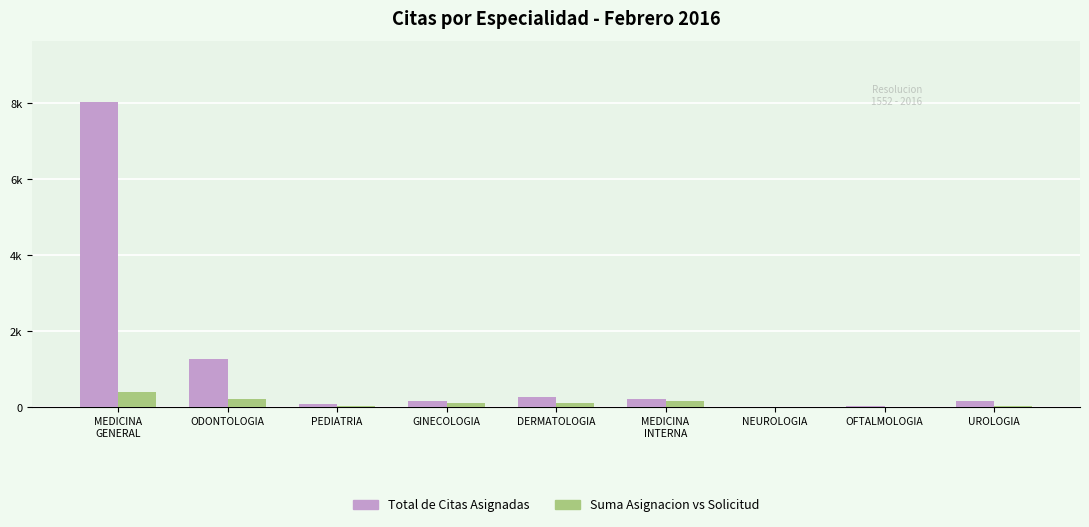

Is it true that Total de Citas Asignadas equals 8029 at MEDICINA
GENERAL?

True